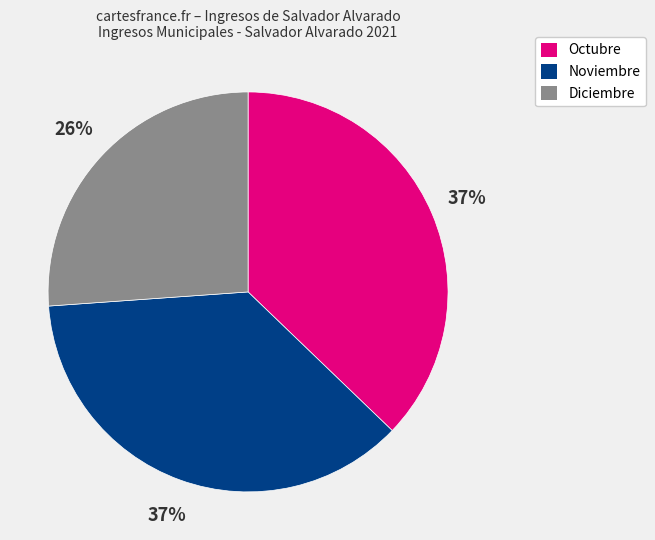

Does any single category account for the majority?

No